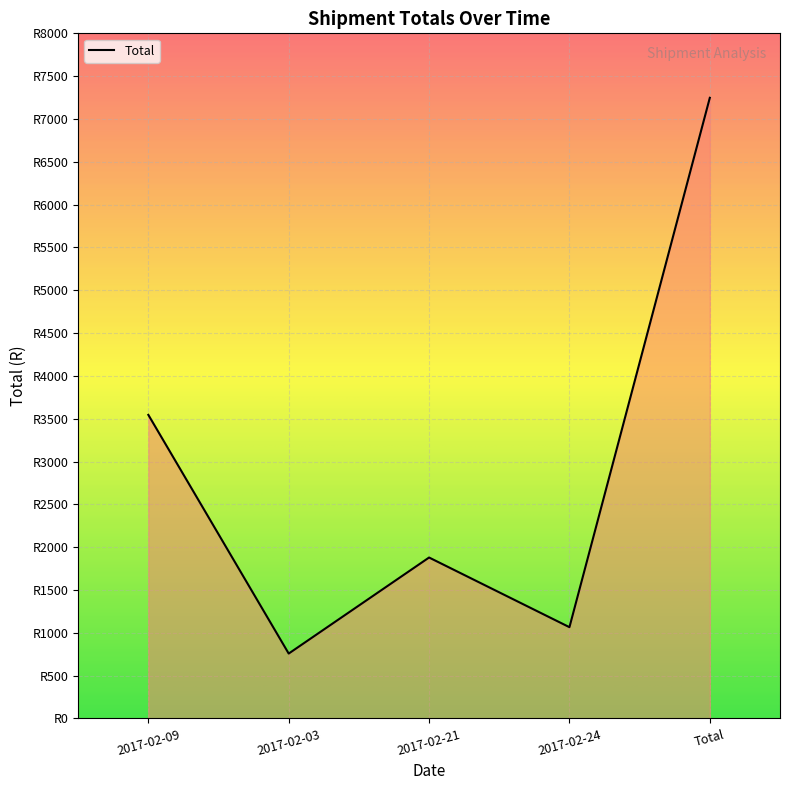

Does the chart have visible grid lines?

Yes